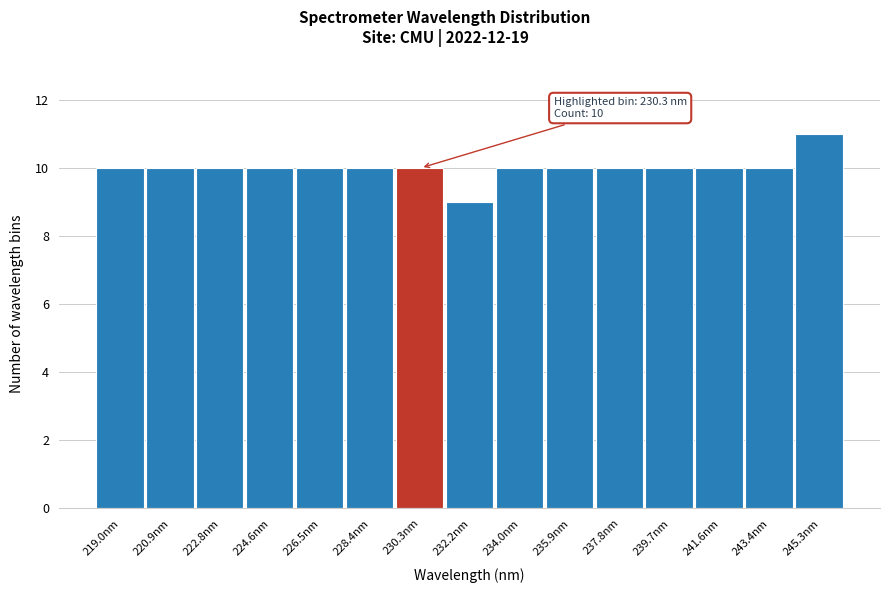

Over which range of the x-axis is the bar tallest?

244.4 to 246.2